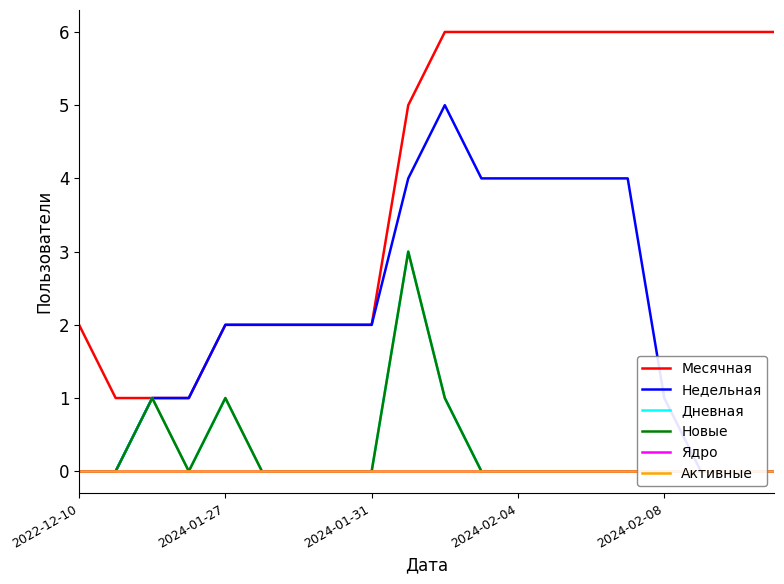

What is the highest value of the Месячная series?

6